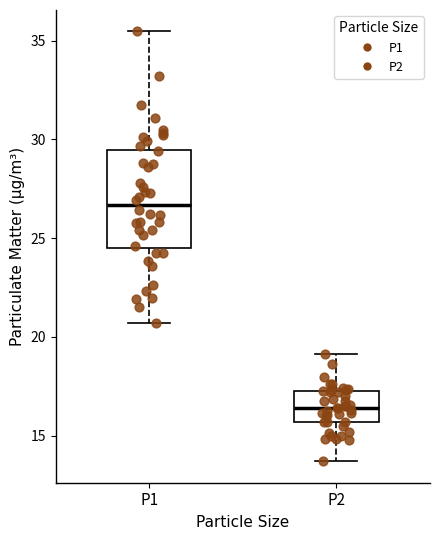

Which box has the highest median line?

P1